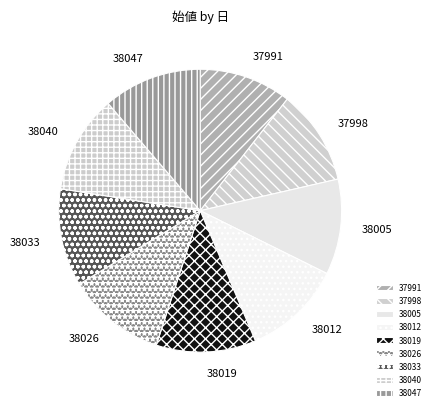

Is there a majority slice in this chart?

No